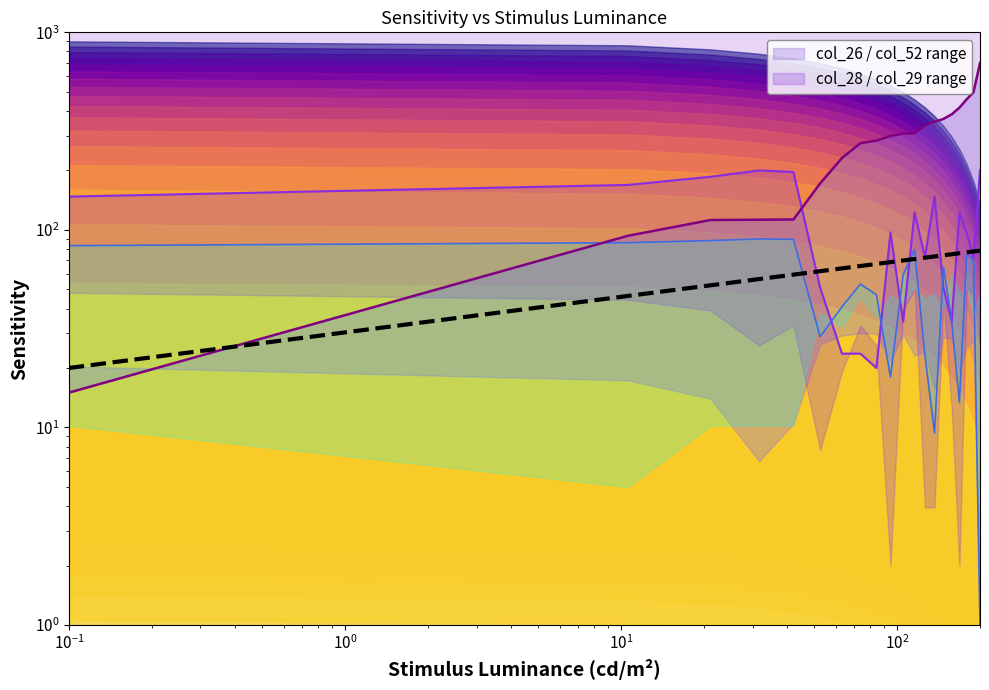

Reading left to right, extract all data points from this chart.

col_28: 147.4	168.9	185.7	200.0	196.4	51.1	23.6	23.6	20.0	97.2	34.3	122.8	72.6	147.4	51.1	34.3	122.8	97.2	72.6	200.0
col_52: 83.2	86.1	88.3	90.0	89.6	28.8	40.8	53.2	47.0	18.0	59.2	79.6	23.2	9.4	65.0	34.7	13.4	75.3	70.4	1.0
col_26: 15.0	93.4	112.2	112.6	112.9	171.8	231.0	274.7	283.0	298.7	307.1	307.5	339.0	352.3	364.7	384.6	415.6	458.2	497.8	700.0
castleCSF prediction: 20.0	46.3	52.4	56.4	59.4	61.8	63.9	65.6	67.2	68.7	70.0	71.2	72.3	73.4	74.4	75.3	76.2	77.0	77.8	78.6